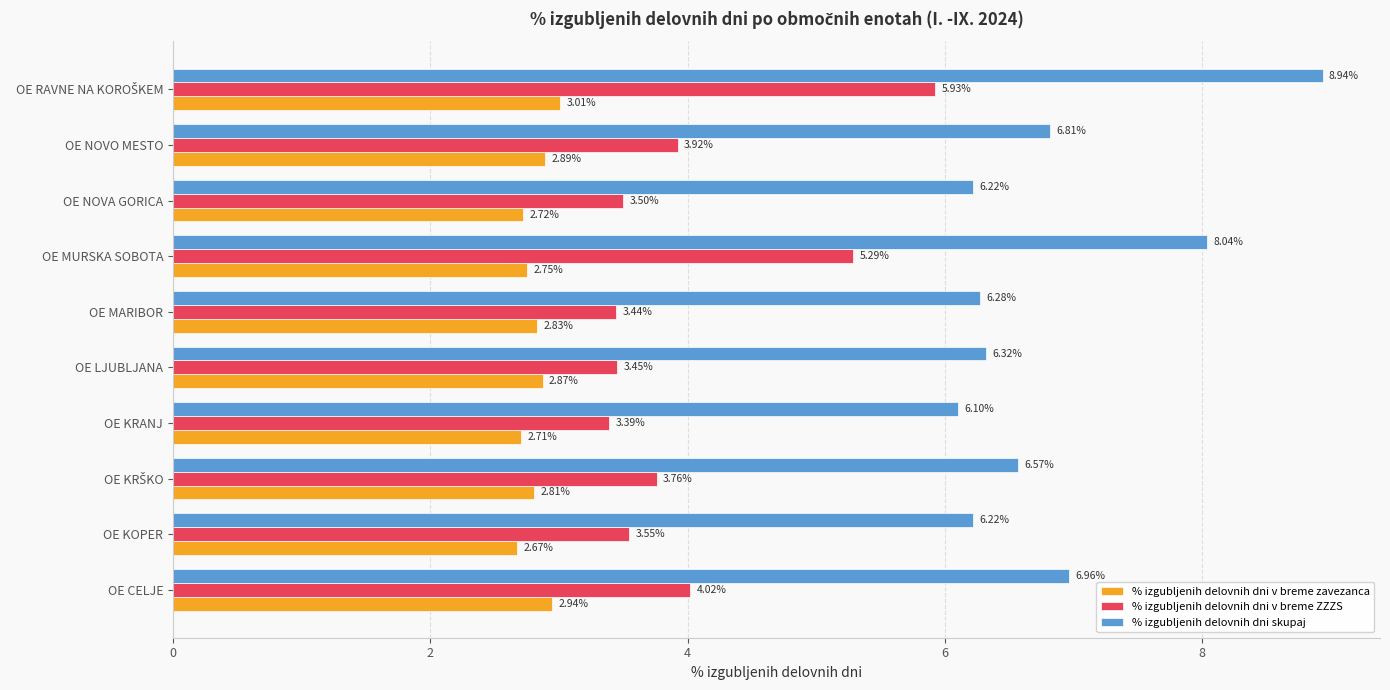

Rank the series by their average value, from lowest to highest.

% izgubljenih delovnih dni v breme zavezanca, % izgubljenih delovnih dni v breme ZZZS, % izgubljenih delovnih dni skupaj